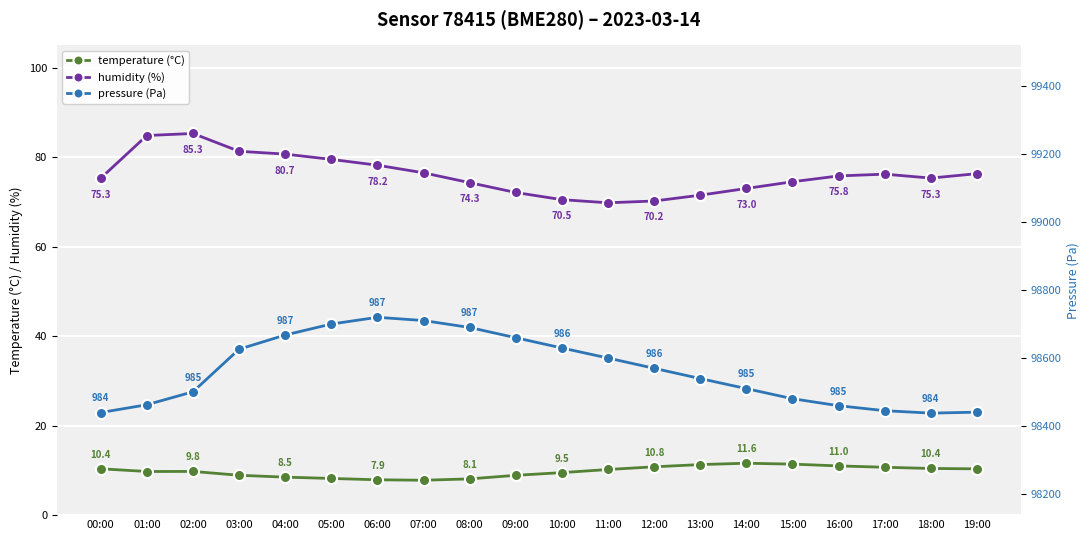

What is the average value of the pressure series?

98565.0